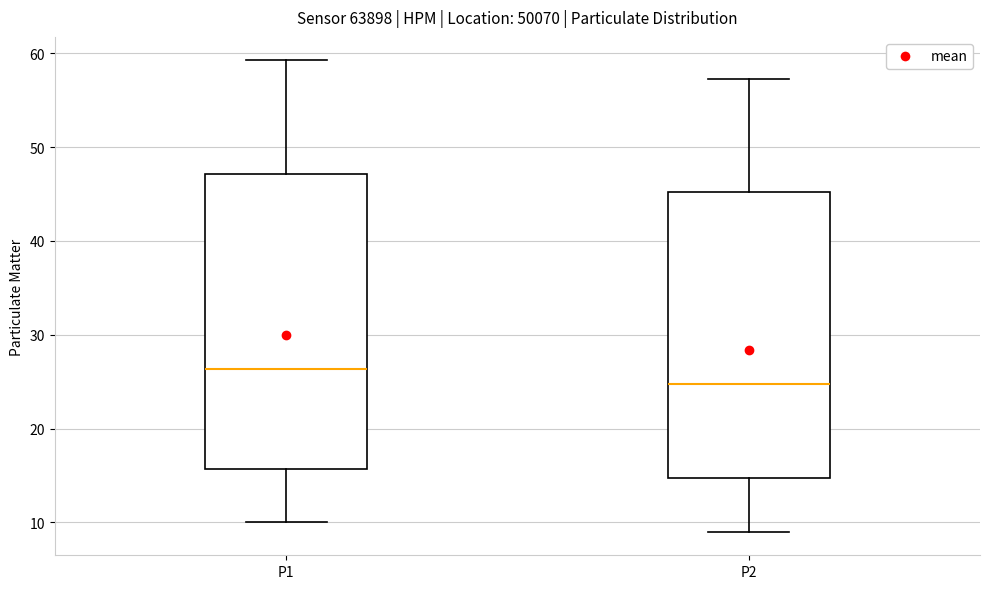

Comparing the boxes themselves (not the whiskers), which one is the tallest?

P1